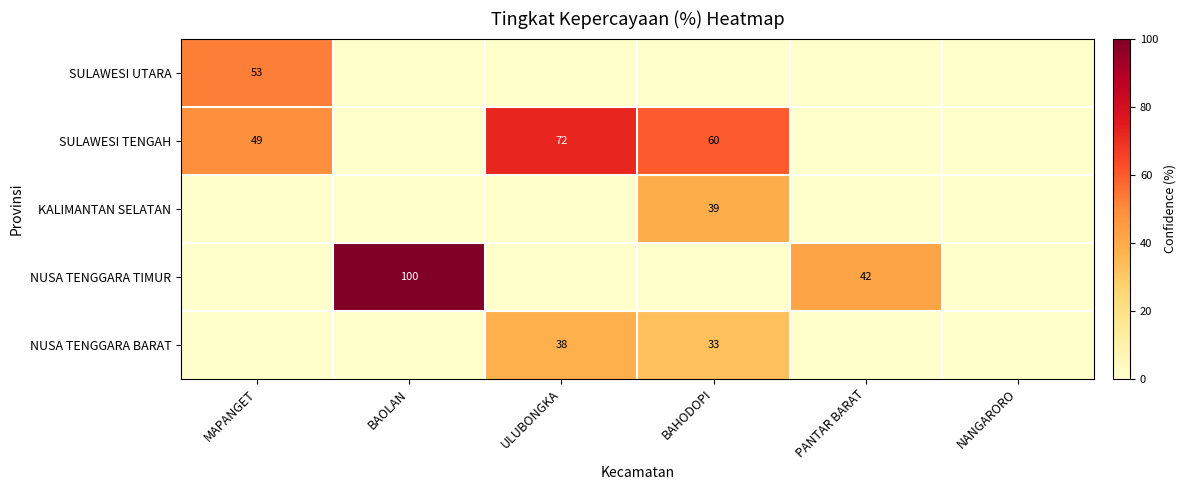

The value of SULAWESI UTARA at MAPANGET is 83. True or false?

False